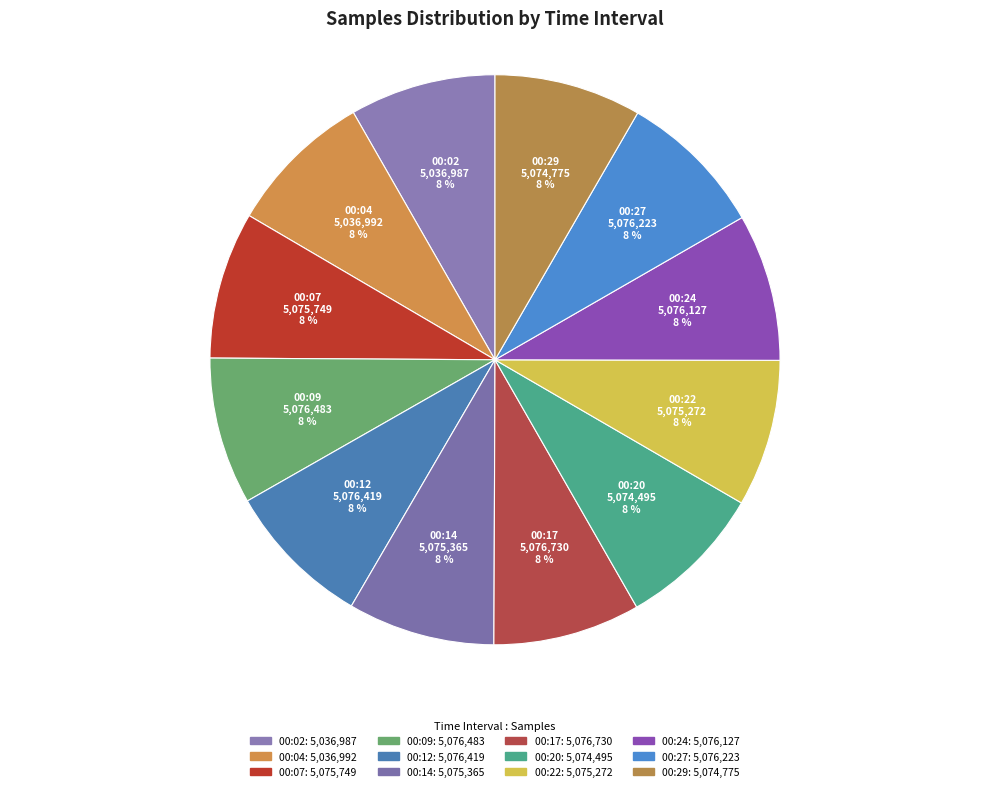

What percentage is the 00:17 slice, to the nearest percent?

8%